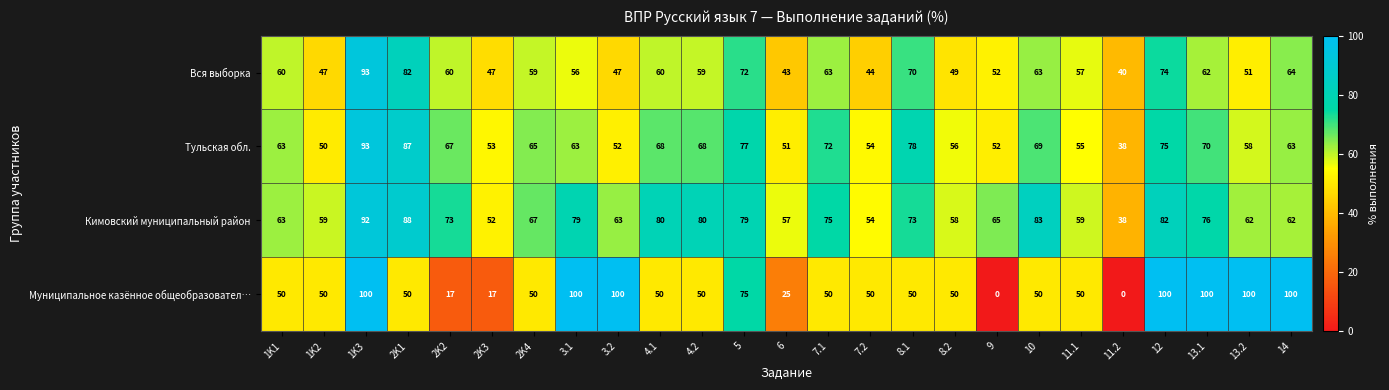

At 2K1, list the series in order from smallest to largest.

Муниципальное казённое общеобразовател…, Вся выборка, Тульская обл., Кимовский муниципальный район